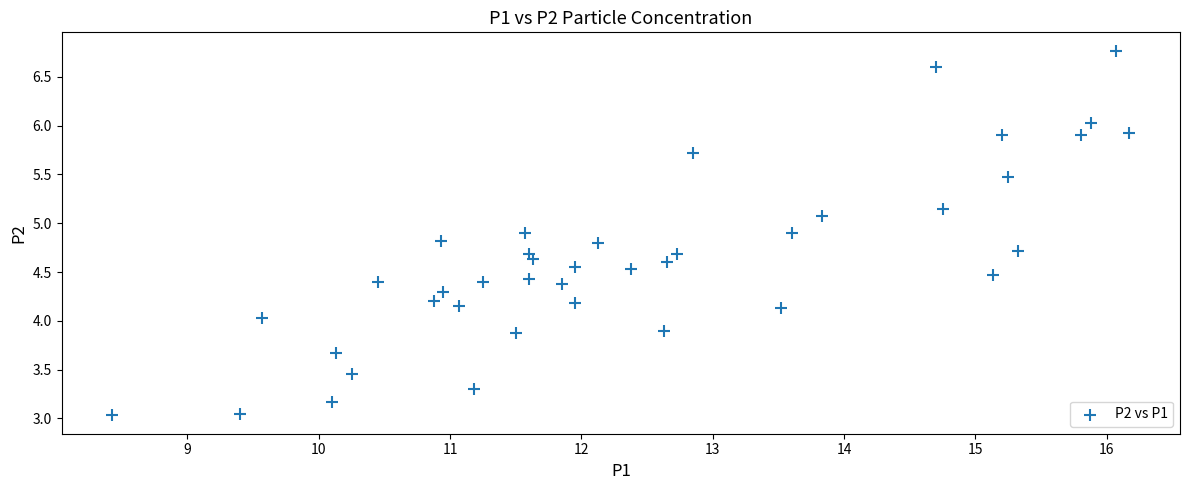

What is the range of X values (max minus min)?

7.7